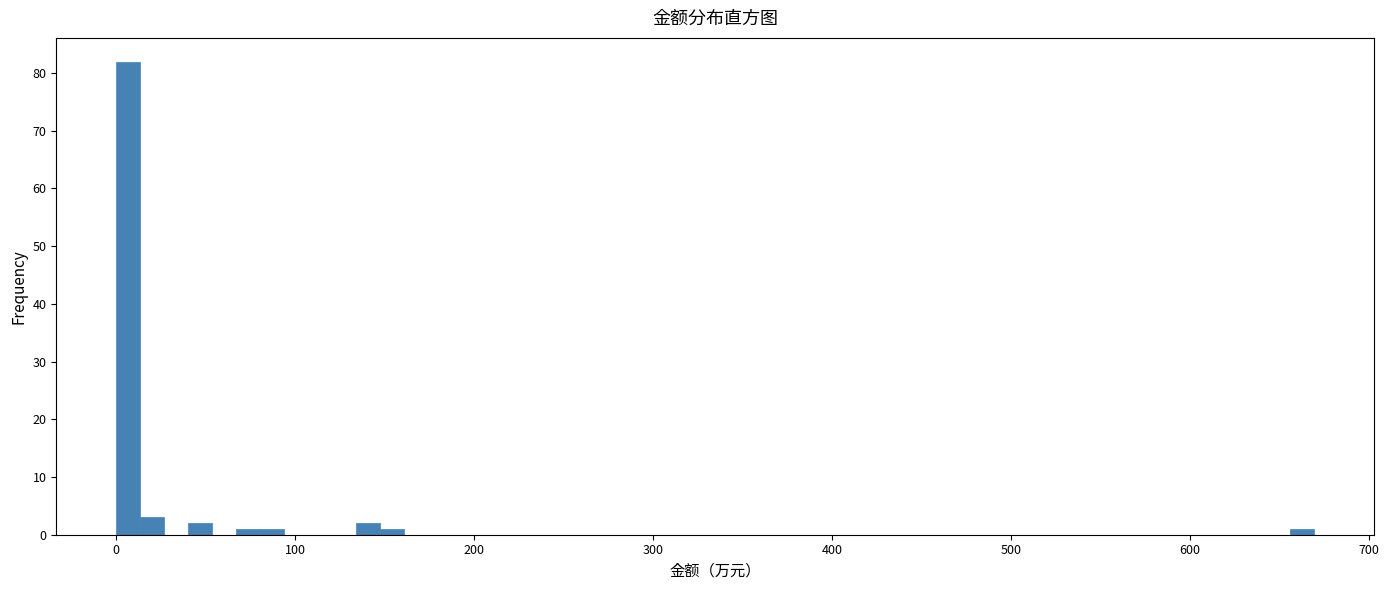

Around what value on the x-axis is the tallest bar? Give the approximate position of its centre, as read against the axis.

10